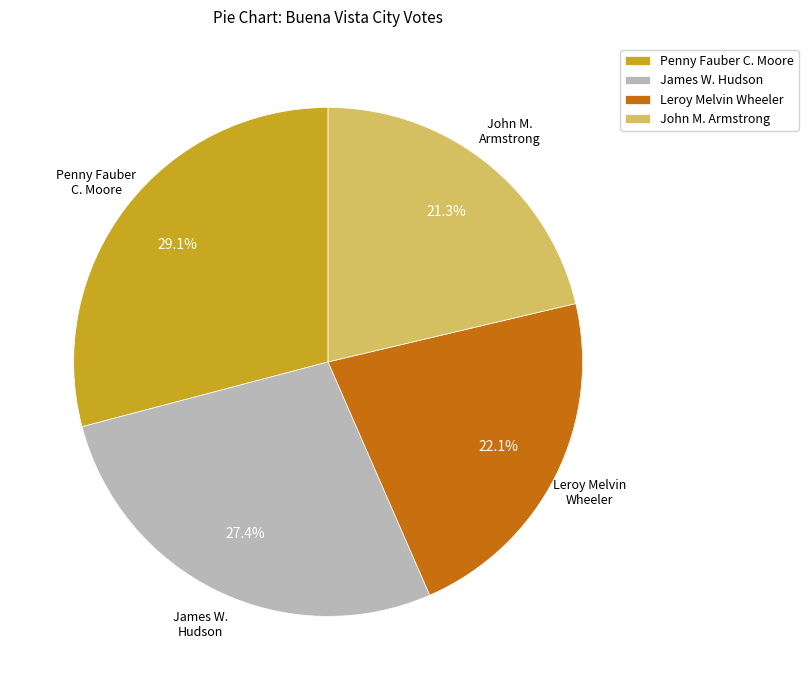

How much of the chart is everything except James W. Hudson?

72.6%